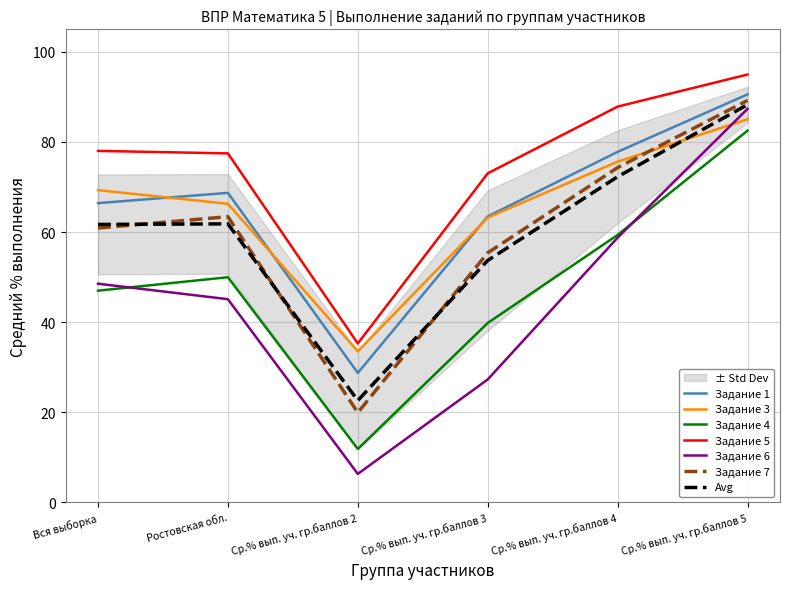

What is the sum of all Задание 1 values?

395.8